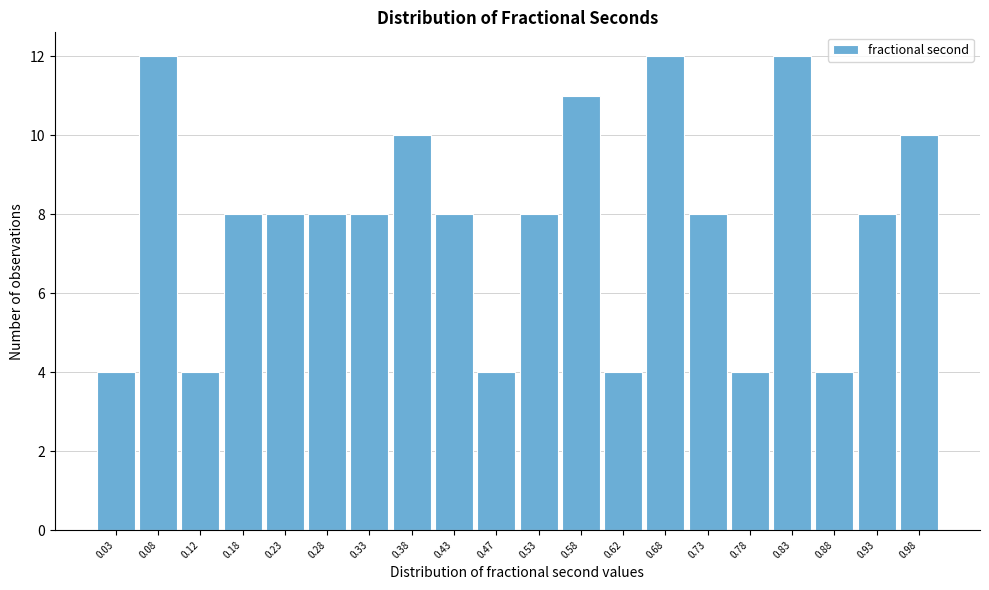

Reading left to right, transcribe this chart: for each bar, give the range it covers on the x-axis and its height. The values are not printed on the chart, so give them approximately, as read against the axis.

0.00 to 0.05: 4
0.05 to 0.10: 12
0.10 to 0.15: 4
0.15 to 0.20: 8
0.20 to 0.25: 8
0.25 to 0.30: 8
0.30 to 0.35: 8
0.35 to 0.40: 10
0.40 to 0.45: 8
0.45 to 0.50: 4
0.50 to 0.55: 8
0.55 to 0.60: 11
0.60 to 0.65: 4
0.65 to 0.70: 12
0.70 to 0.75: 8
0.75 to 0.80: 4
0.80 to 0.85: 12
0.85 to 0.90: 4
0.90 to 0.95: 8
0.95 to 1.00: 10